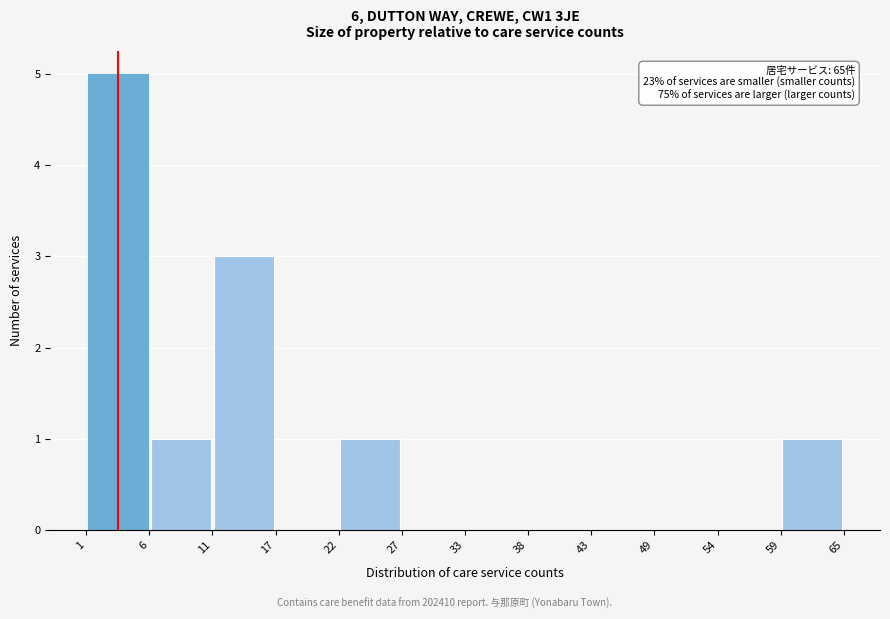

Over which range of the x-axis is the bar tallest?

1 to 6